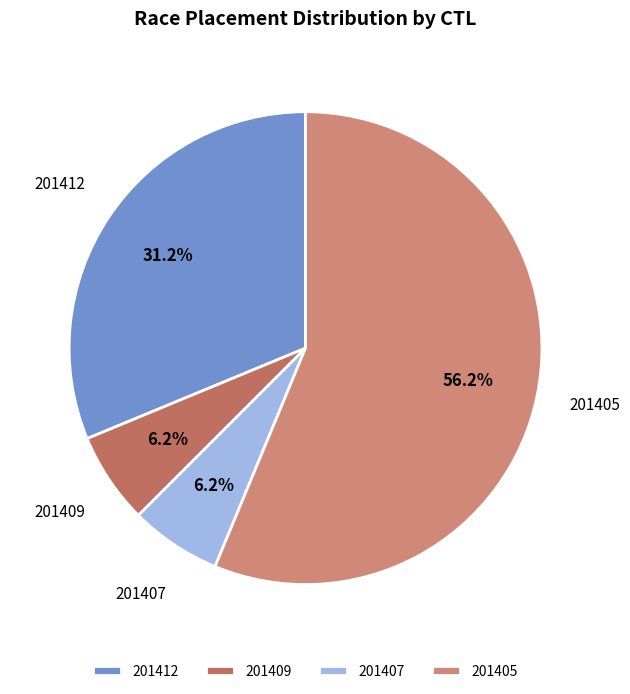

What is the ratio of the value at 201407 to the value at 201412?

0.2